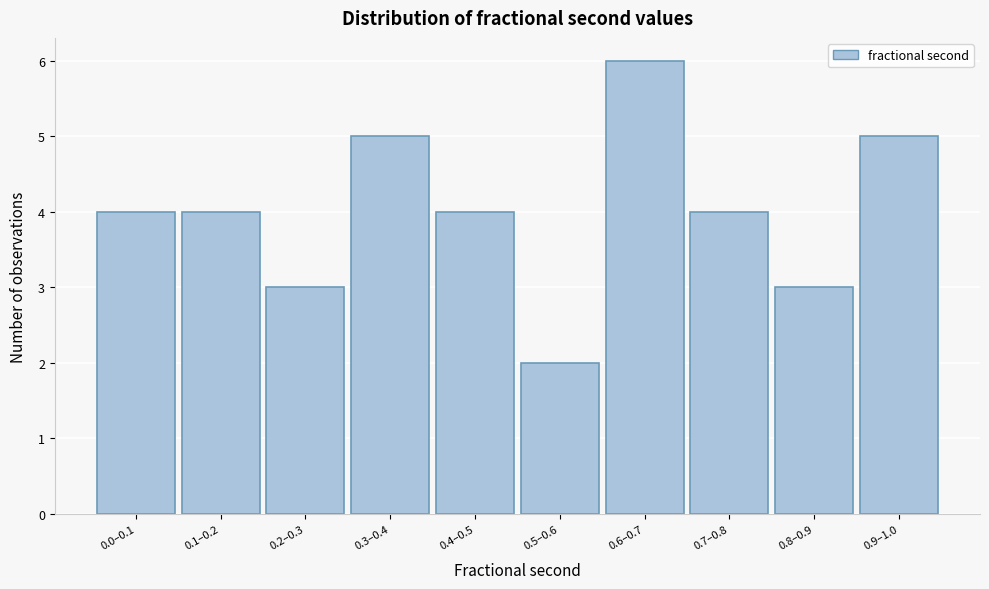

Reading left to right, list all the values displayed in this chart.

4	4	3	5	4	2	6	4	3	5